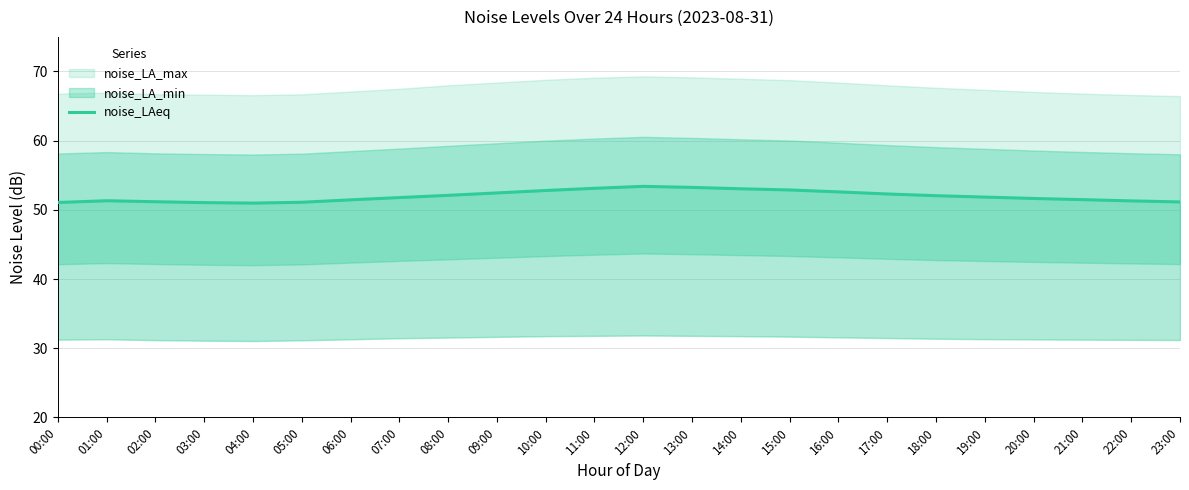

What is the change in value from 14:00 to 15:00?

-0.2